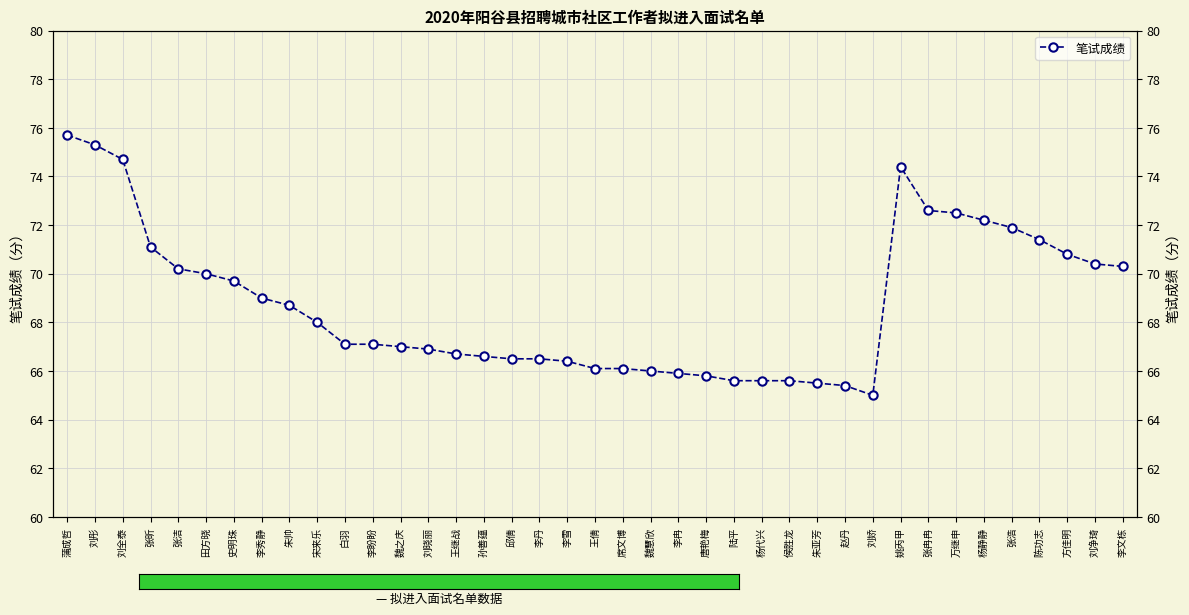

What position from the right is 张昕?

36